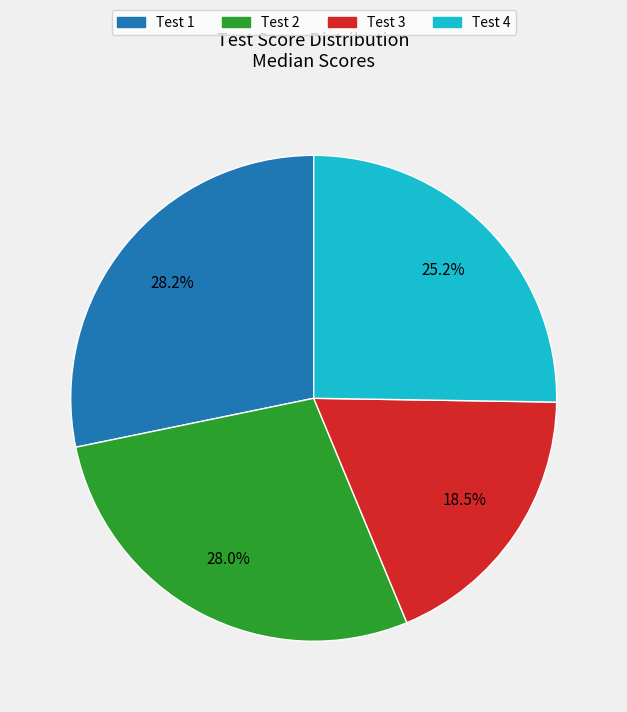

Between Test 4 and Test 3, which is larger?

Test 4